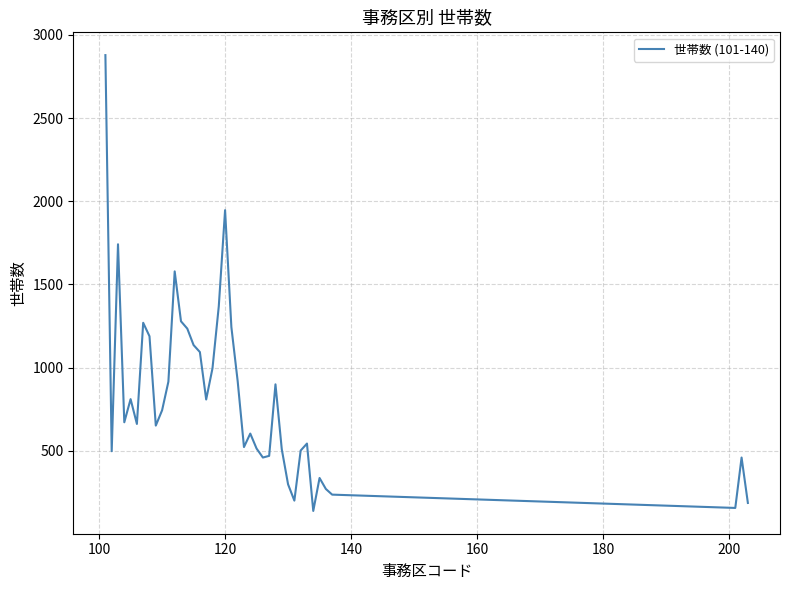

What is the minimum value shown in the chart?

138